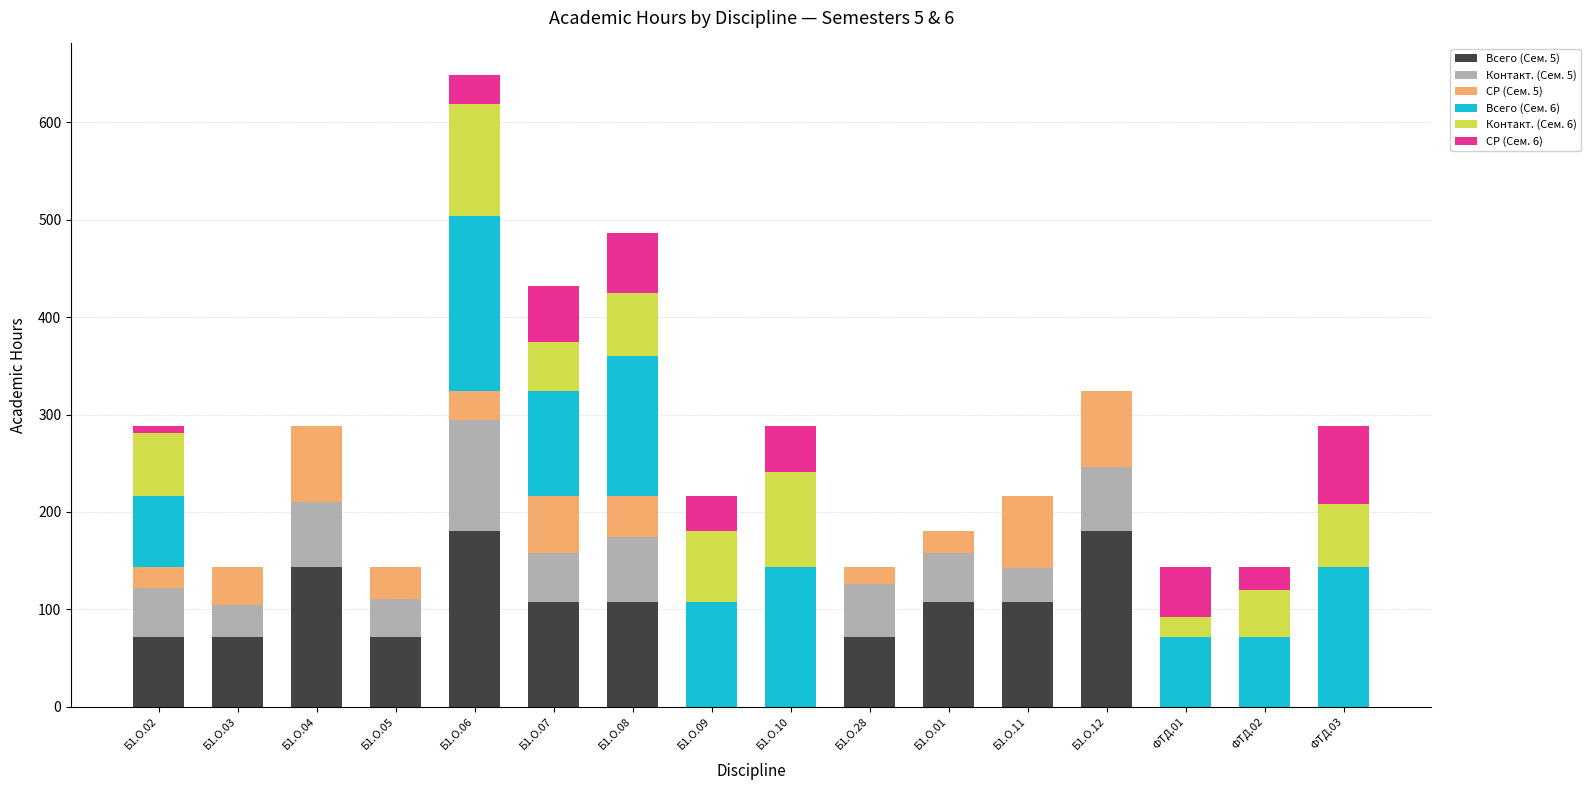

What is the highest value of the Всего (Сем. 5) series?

180.0